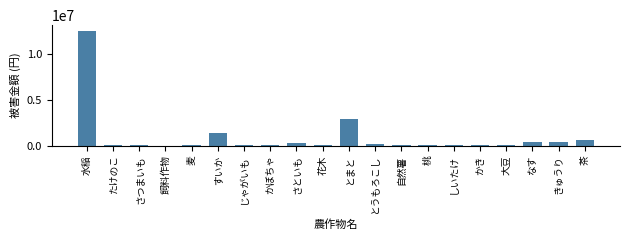

Which has a higher value, とまと or すいか?

とまと